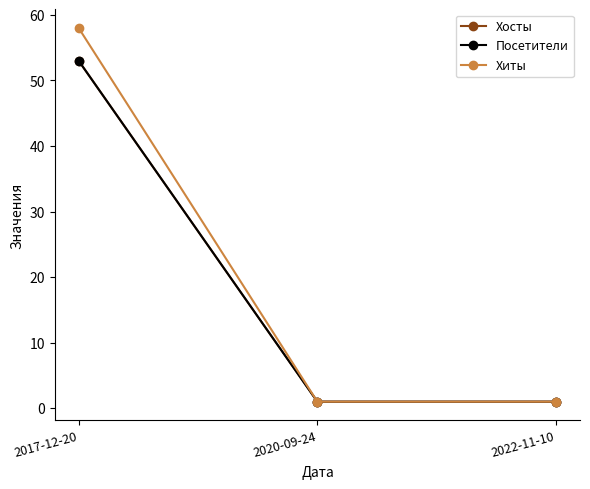

What position from the left is 2017-12-20?

1